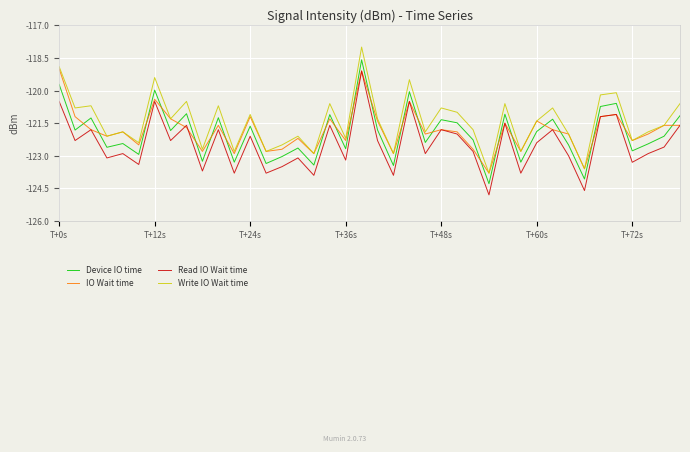

Which series has the largest total across all categories?

Write IO Wait time